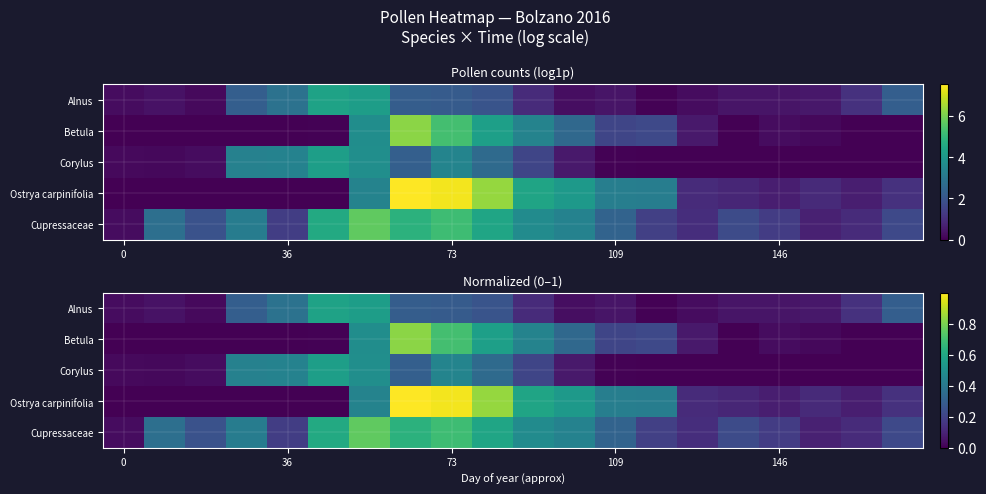

At which category is the sum across all series the highest?

73